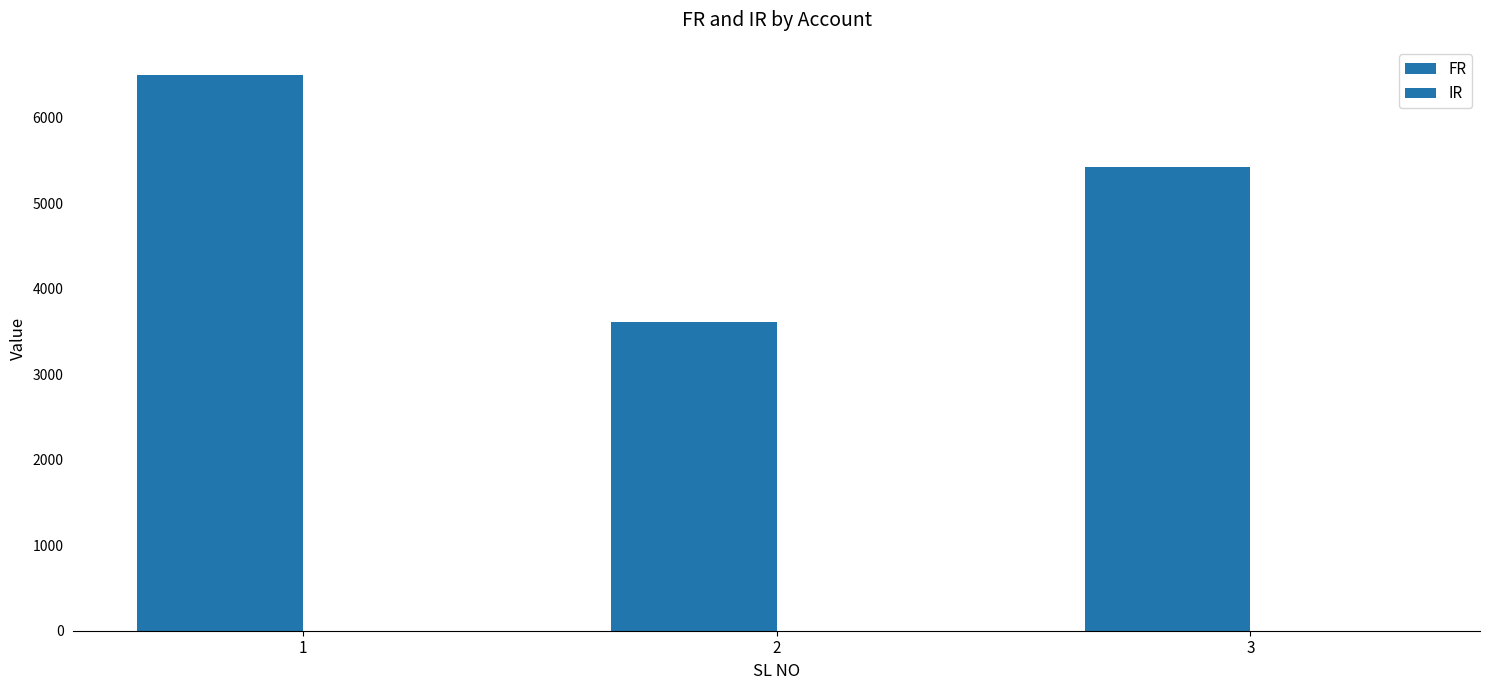

How many distinct data groups are displayed?

1